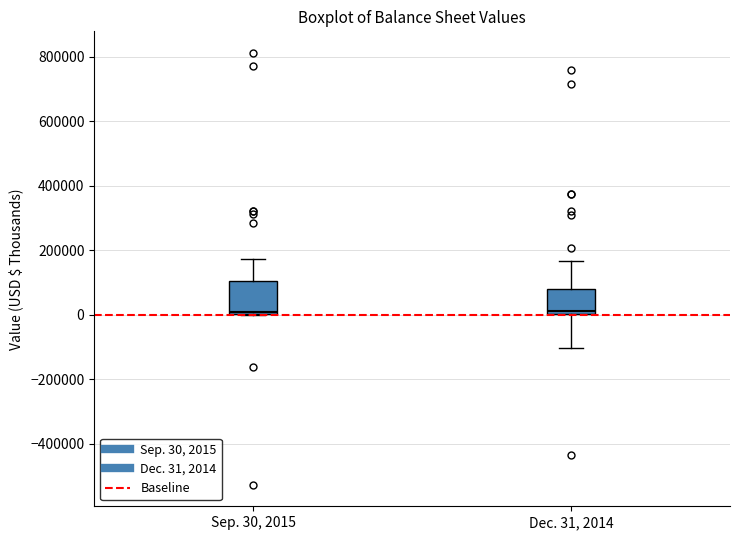

Which box is the tallest, from its lower edge to its upper edge?

Sep. 30, 2015